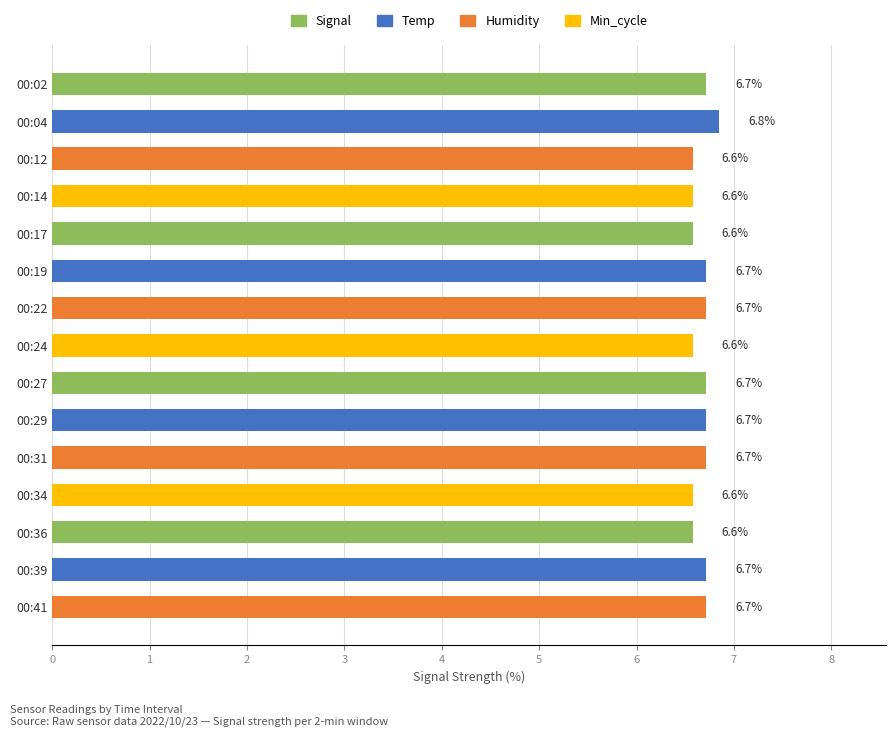

What is the value of the 9th bar from the top?

6.7